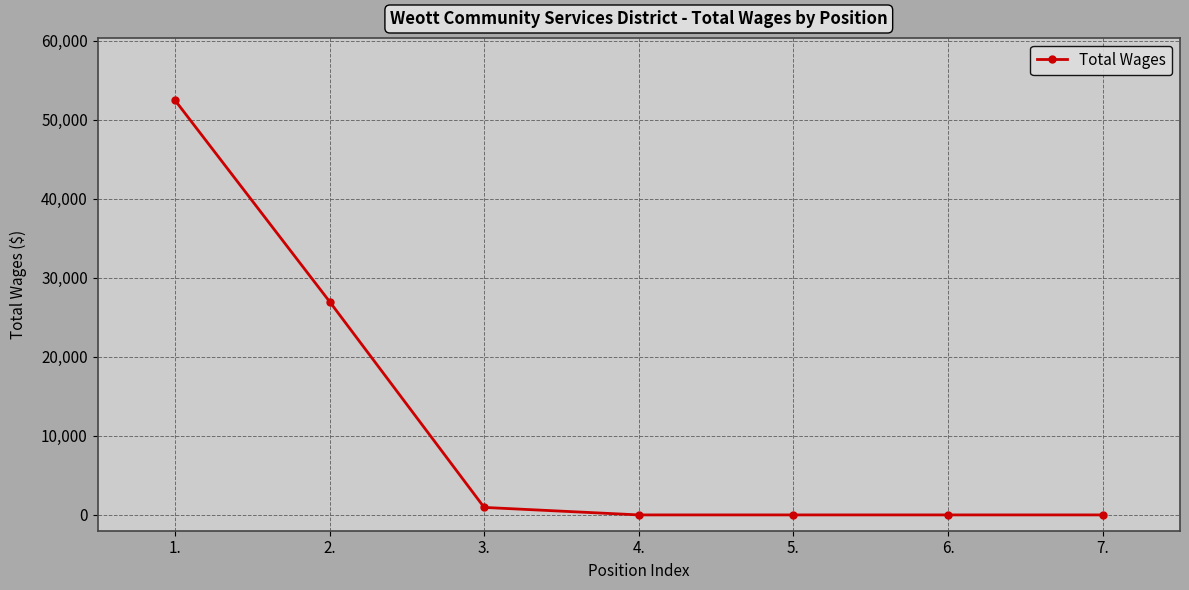

What is the label of the 6th point from the right?

2.